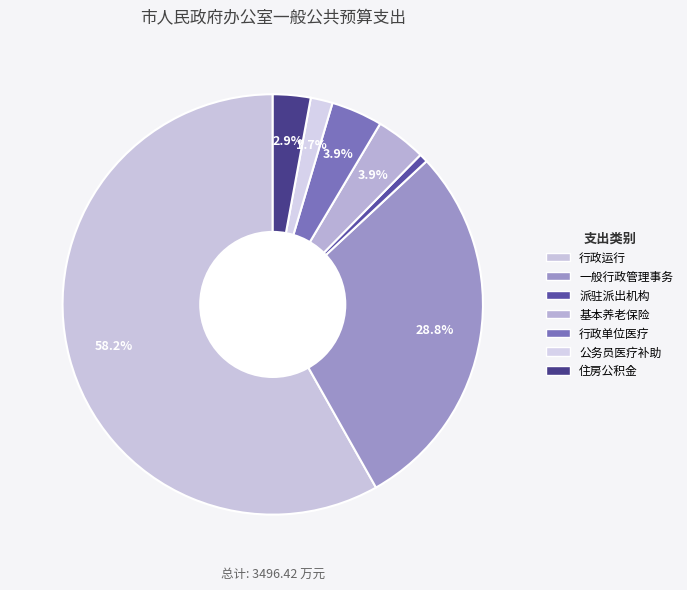

Which category has the biggest portion of the pie?

行政运行（政府办公厅（室）及相关机构事务）